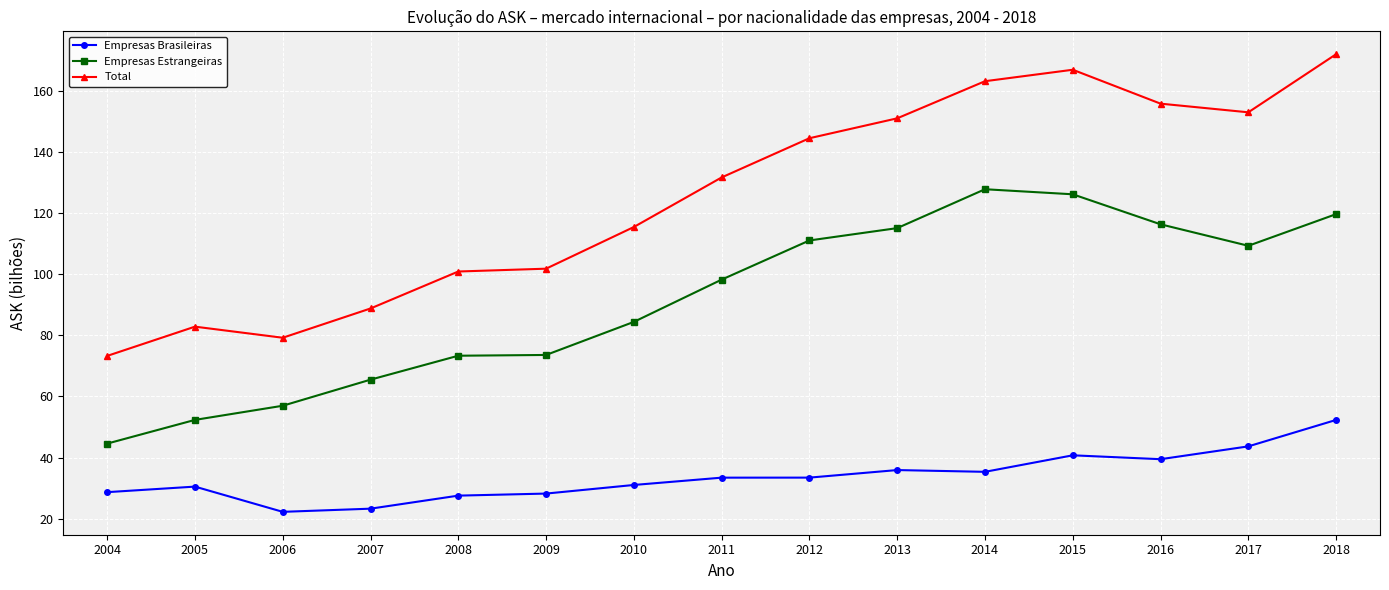

At which category does Total reach its first local peak?

2005